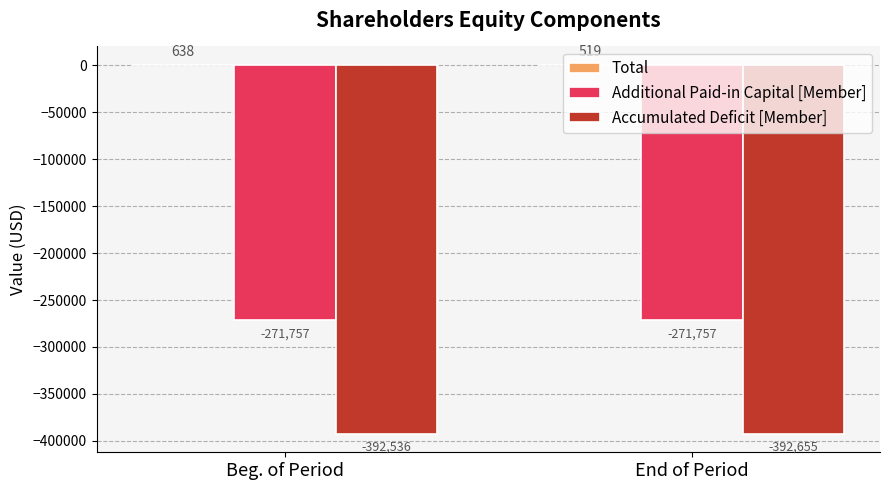

What is the total value across all series at Beg. of Period?

-663655